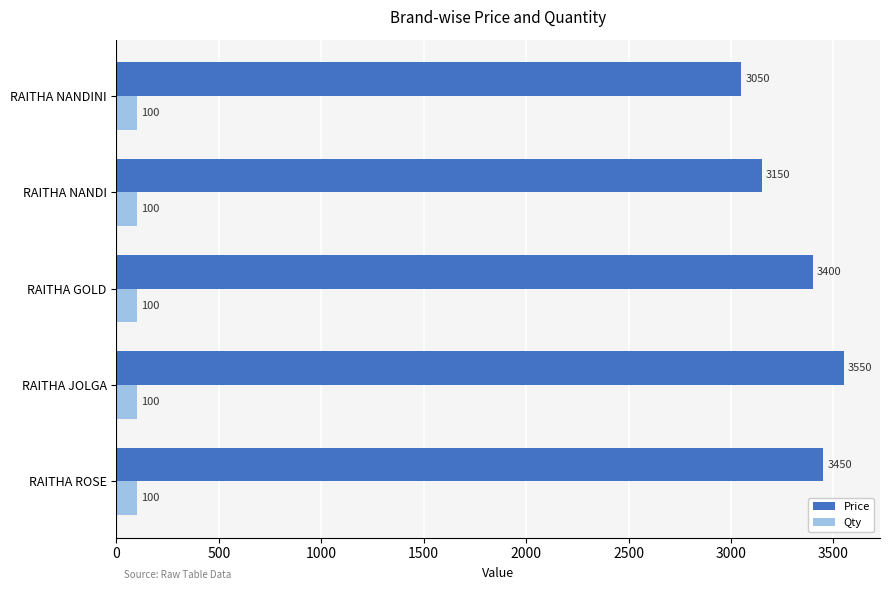

Rank the series by their maximum value, from lowest to highest.

Qty, Price